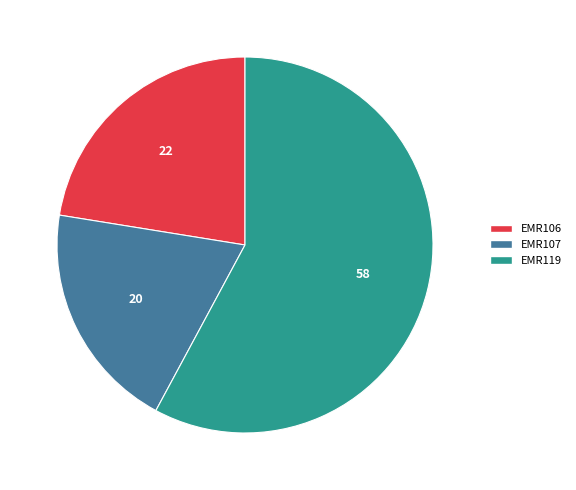

Between EMR119 and EMR107, which is larger?

EMR119